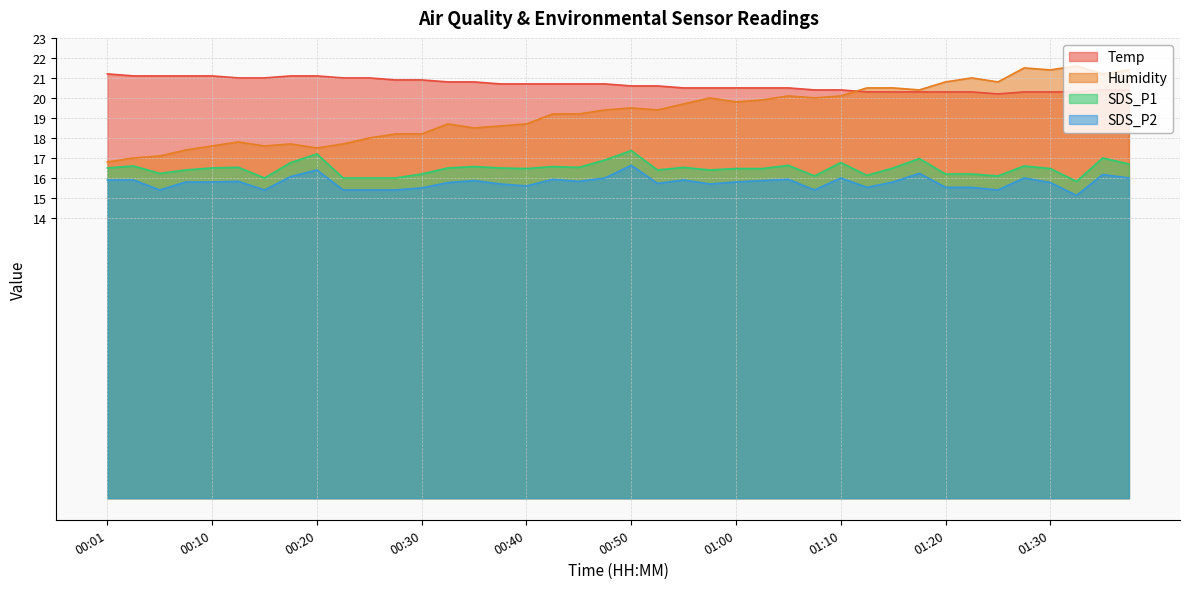

At how many categories does at least one series exceed 18?

40